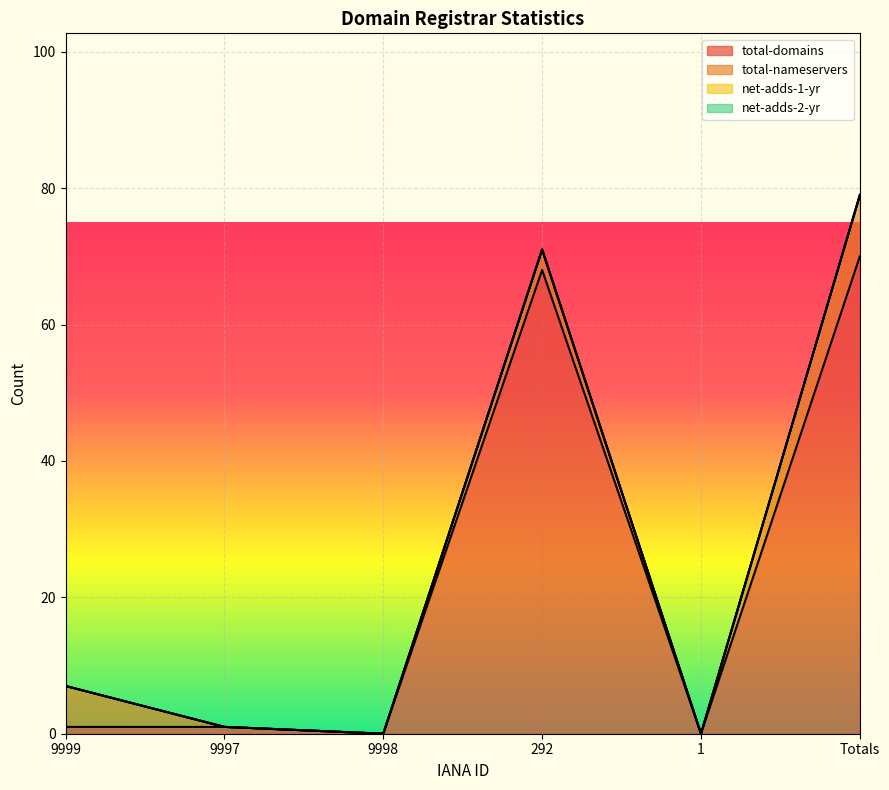

True or false: total-nameservers has a value of 0 at 9998.

True